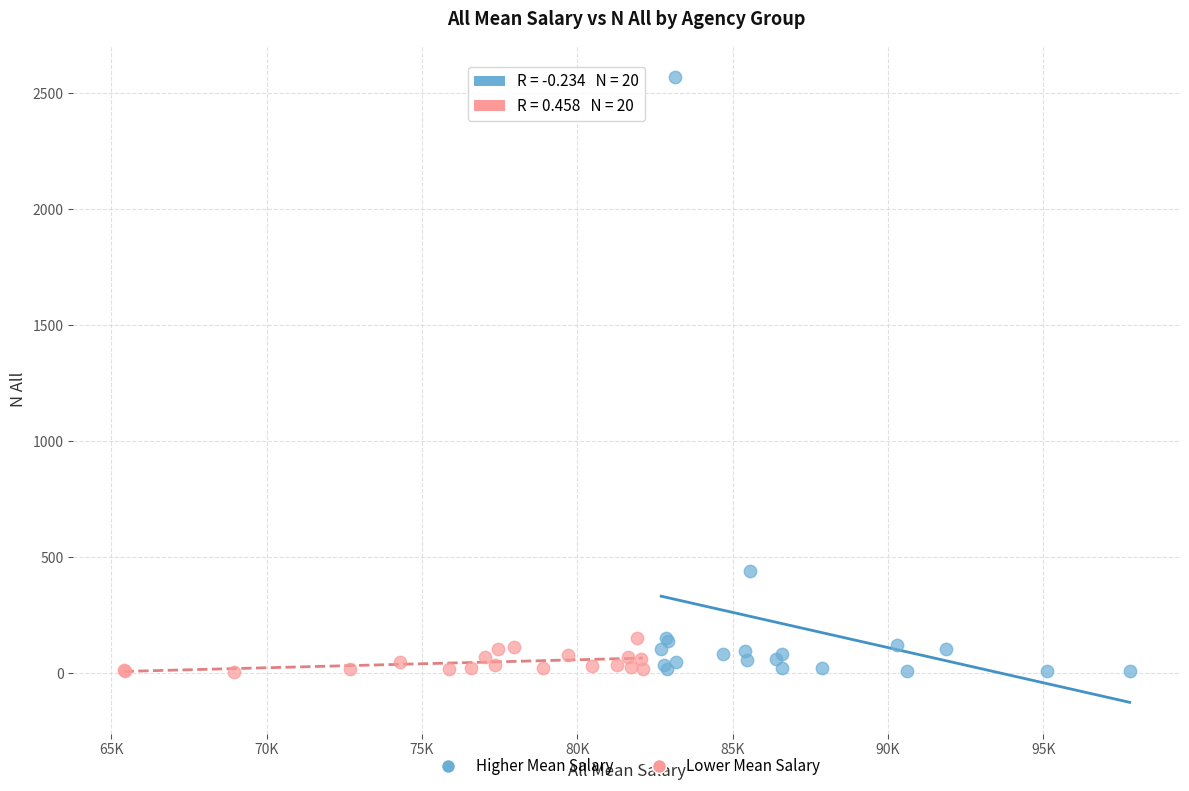

Which series has the largest Y range (max minus min)?

Higher Mean Salary